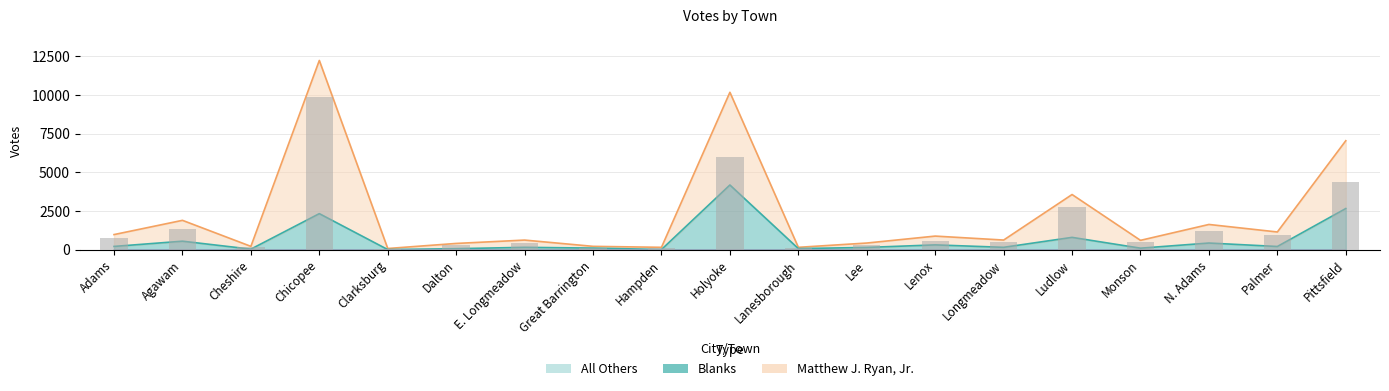

What is the difference between the values at Clarksburg and Lenox?

500